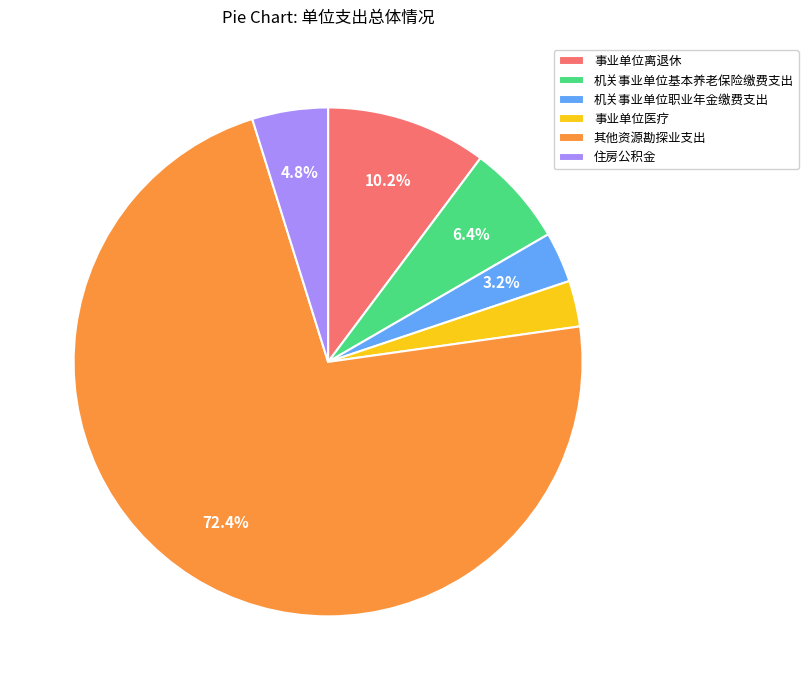

What is the majority slice?

其他资源勘探业支出